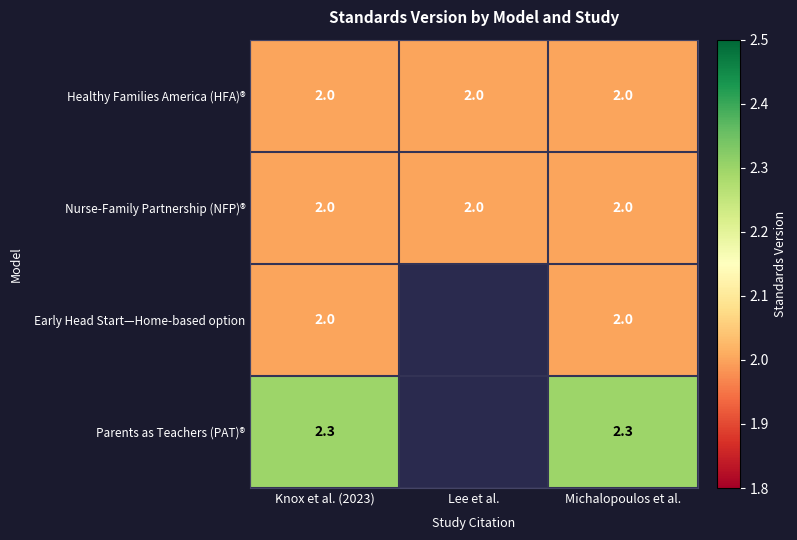

What is the approximate value of Nurse-Family Partnership (NFP)® at Michalopoulos et al.?

2.0